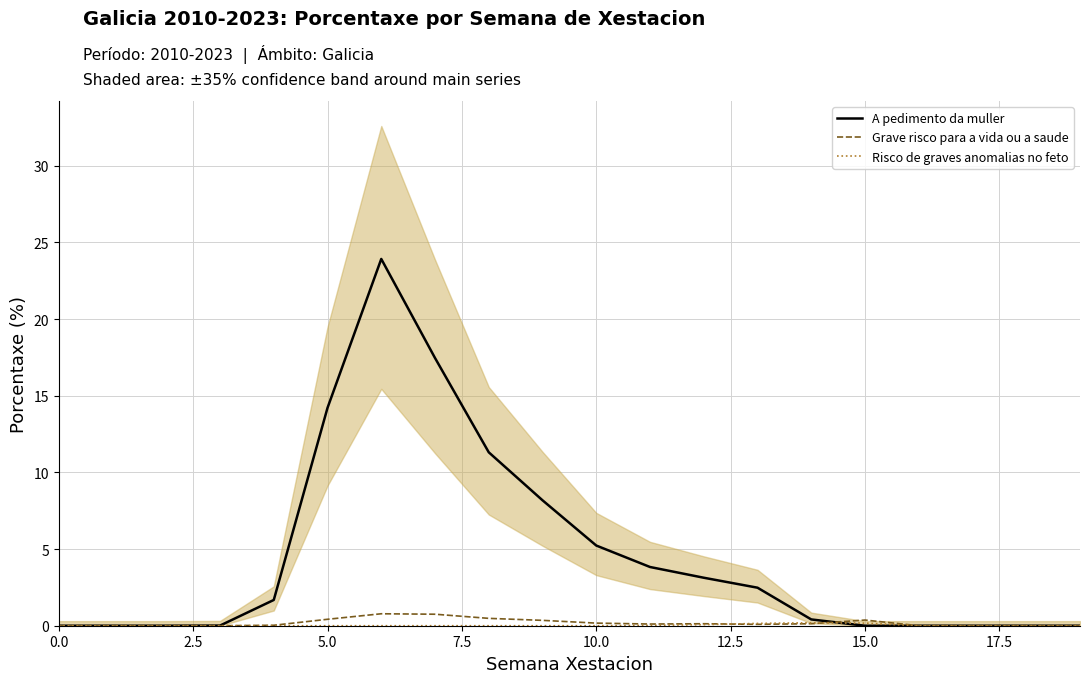

How many lines are shown in the chart?

3